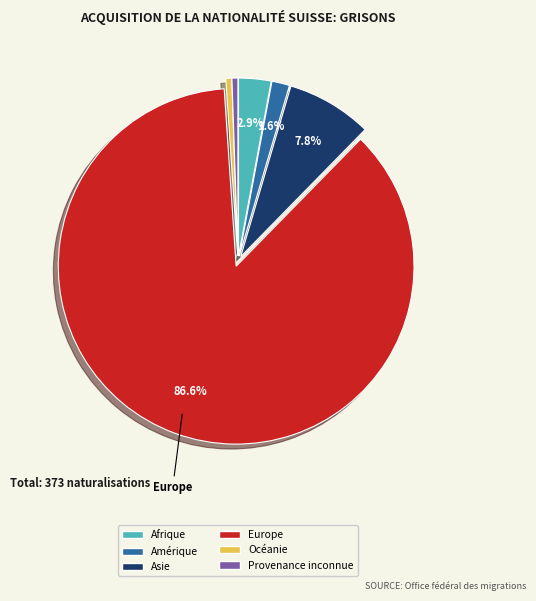

The Afrique slice represents 3% of the pie. True or false?

True